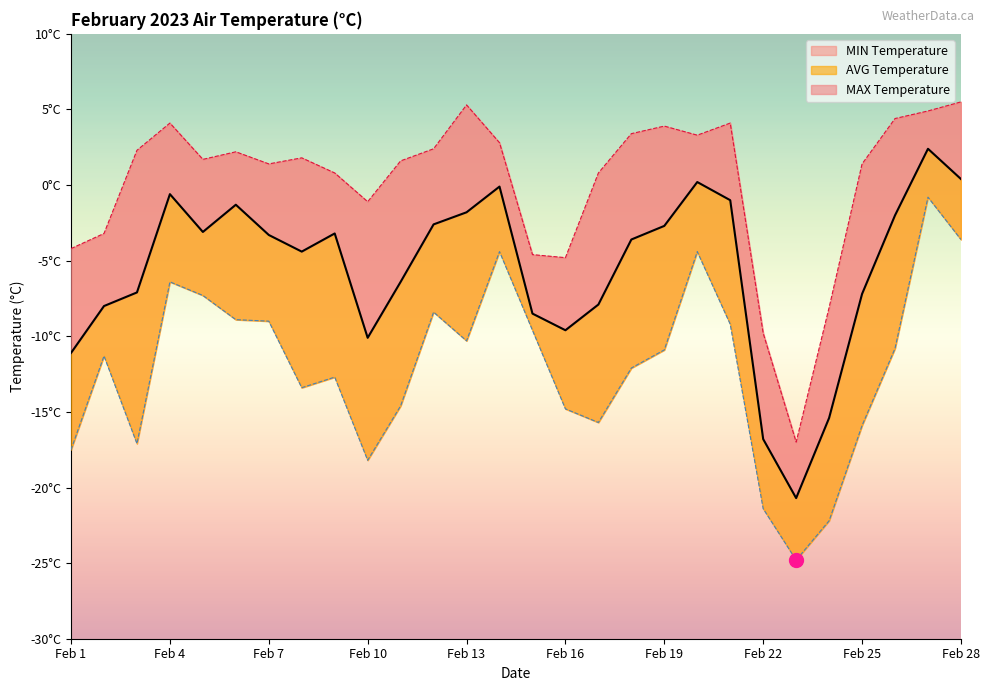

At which category is the sum across all series the highest?

Feb 27